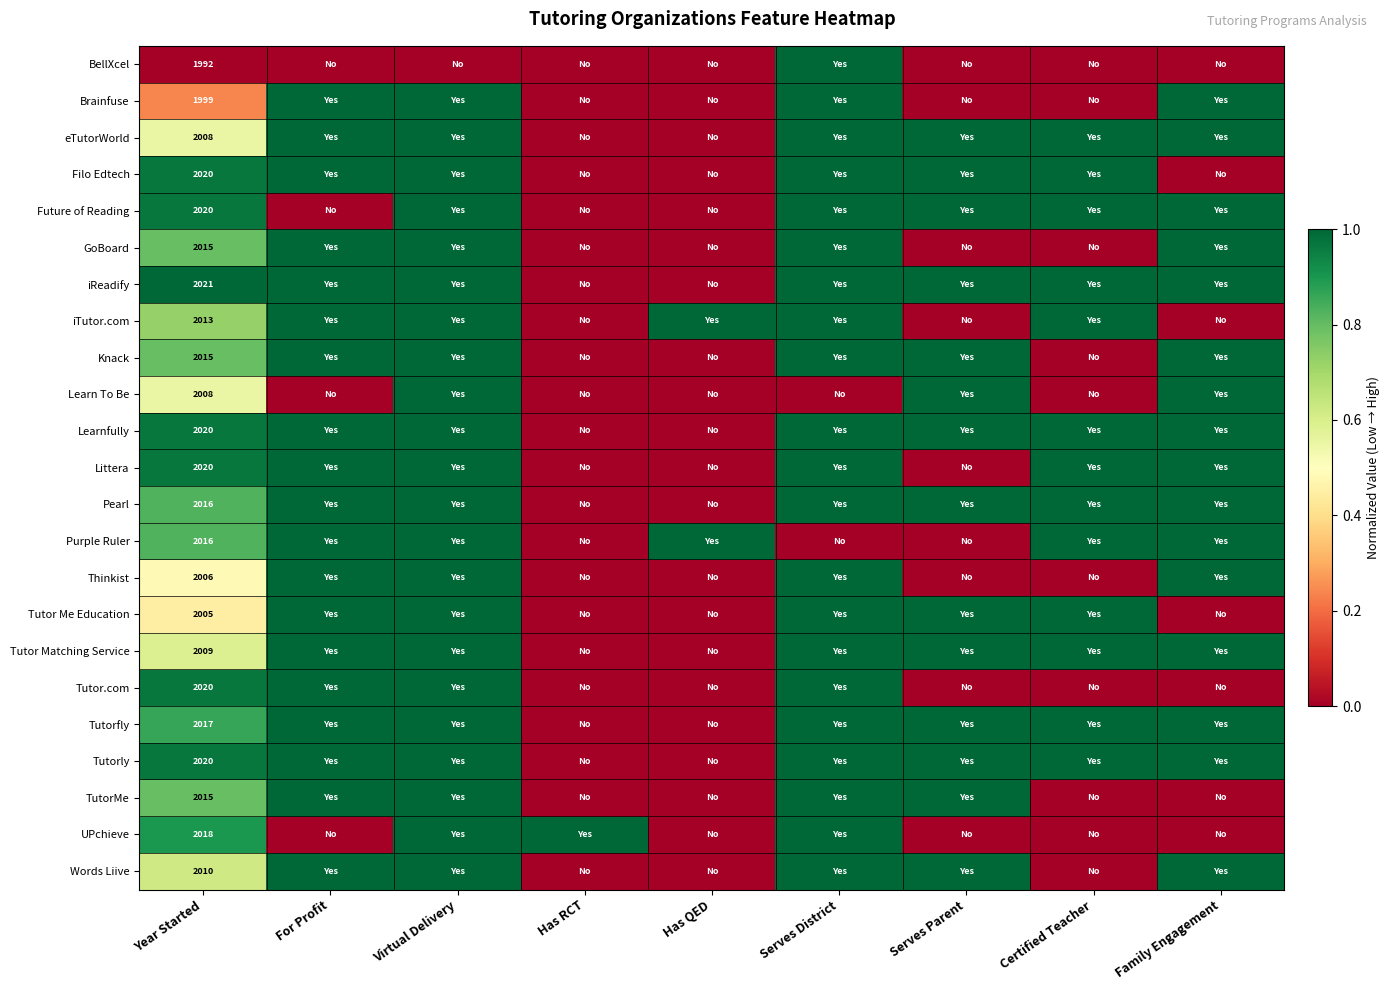

What is the total value across all series at Year Started?

46303